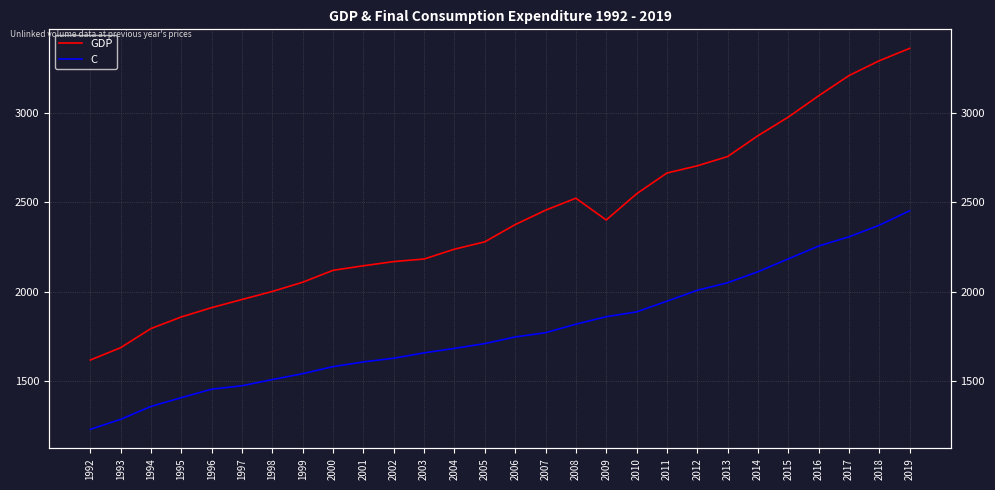

What is the average value of the GDP series?

2401.9